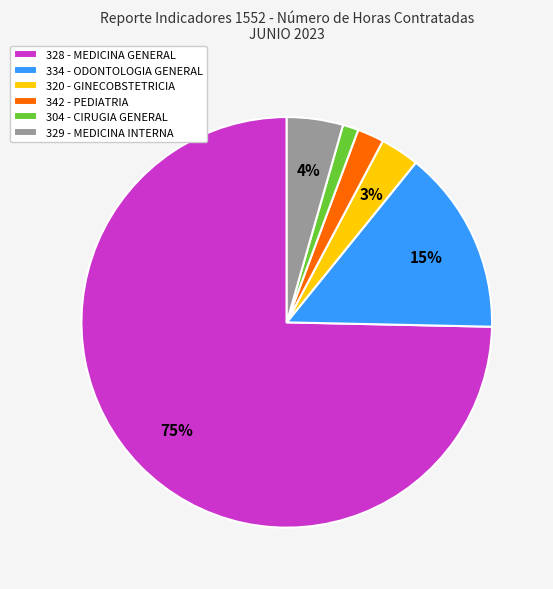

Do 334 - ODONTOLOGIA GENERAL and 320 - GINECOBSTETRICIA together represent more than half of the pie?

No